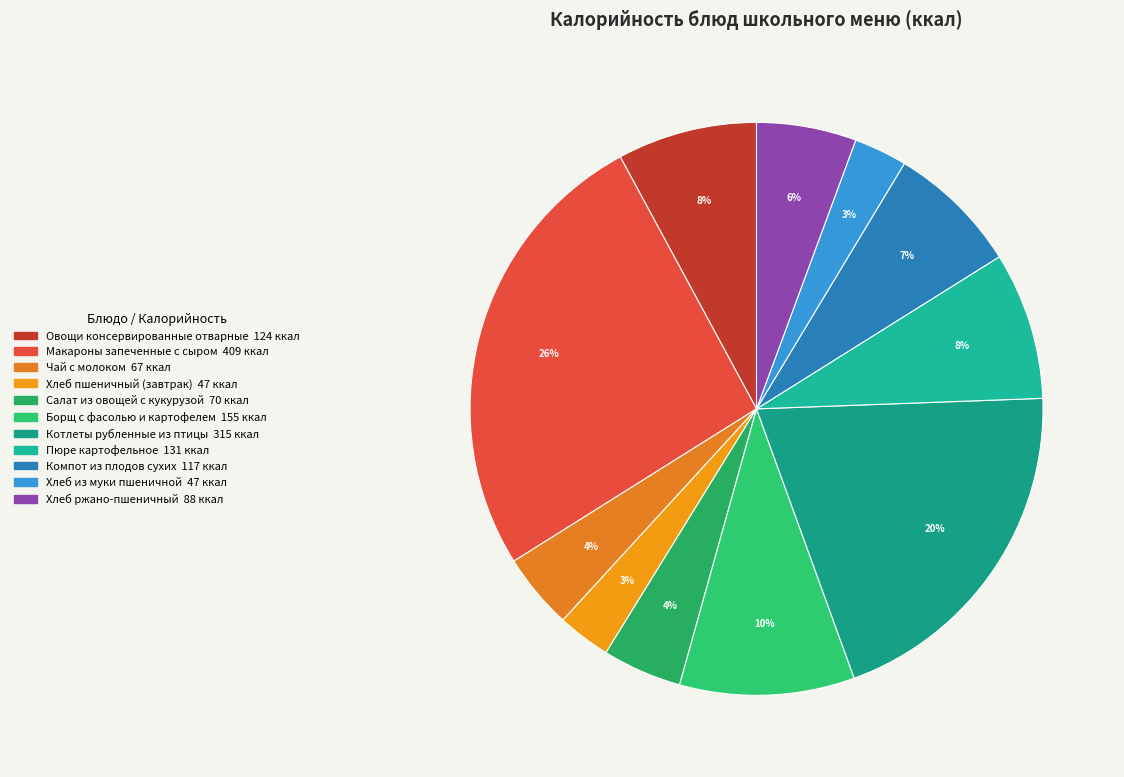

How many segments does this pie chart have?

11